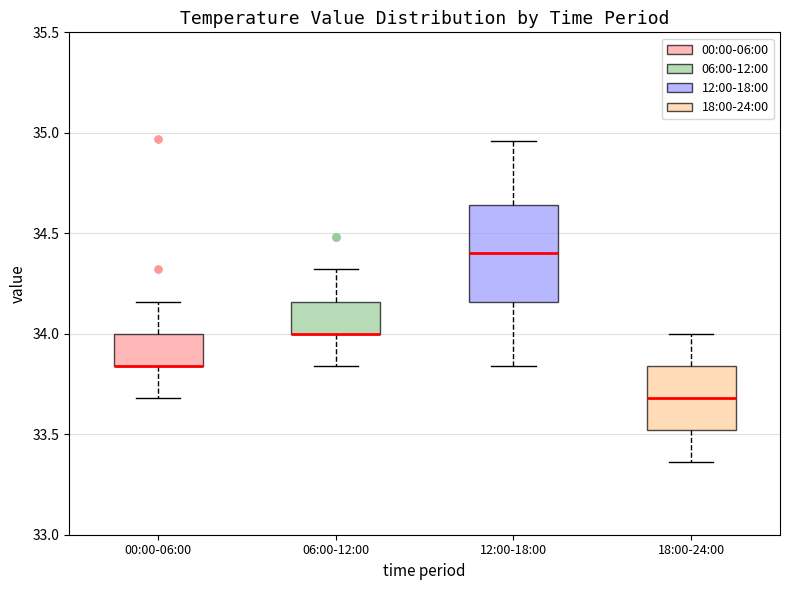

Comparing the boxes themselves (not the whiskers), which one is the tallest?

12:00-18:00